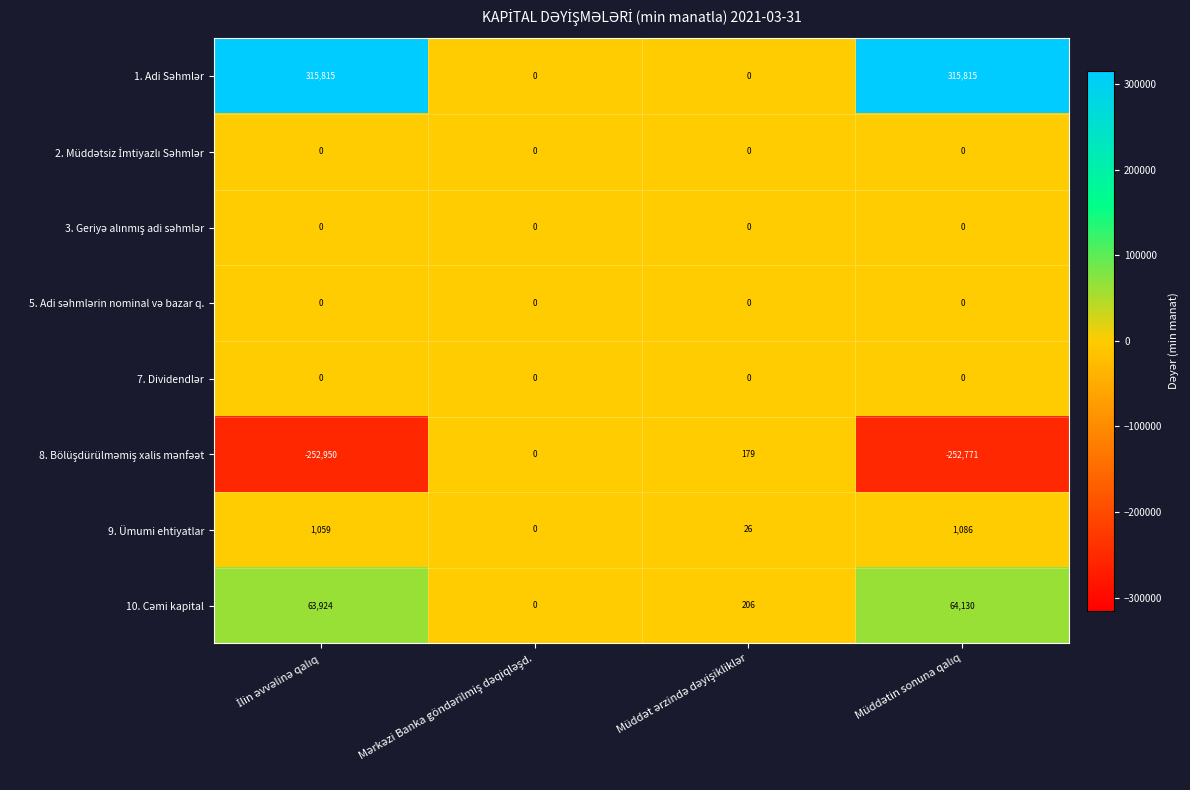

What is the maximum value shown in the chart?

315815